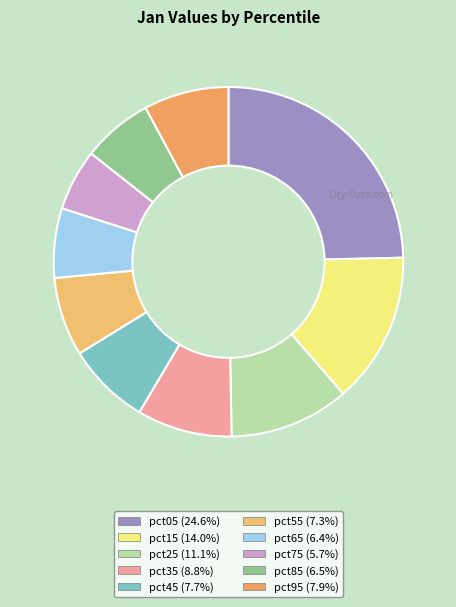

Which slice is the largest?

pct05